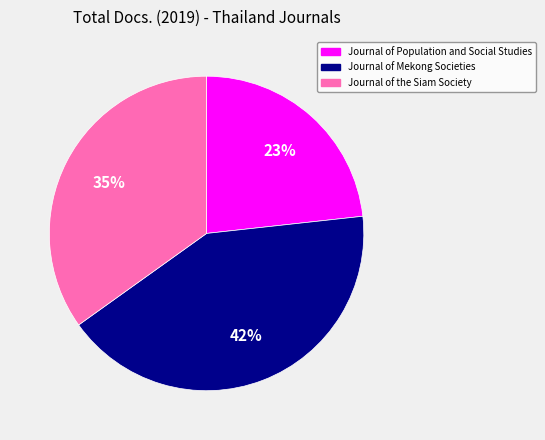

What percentage is the Journal of Mekong Societies slice, to the nearest percent?

42%